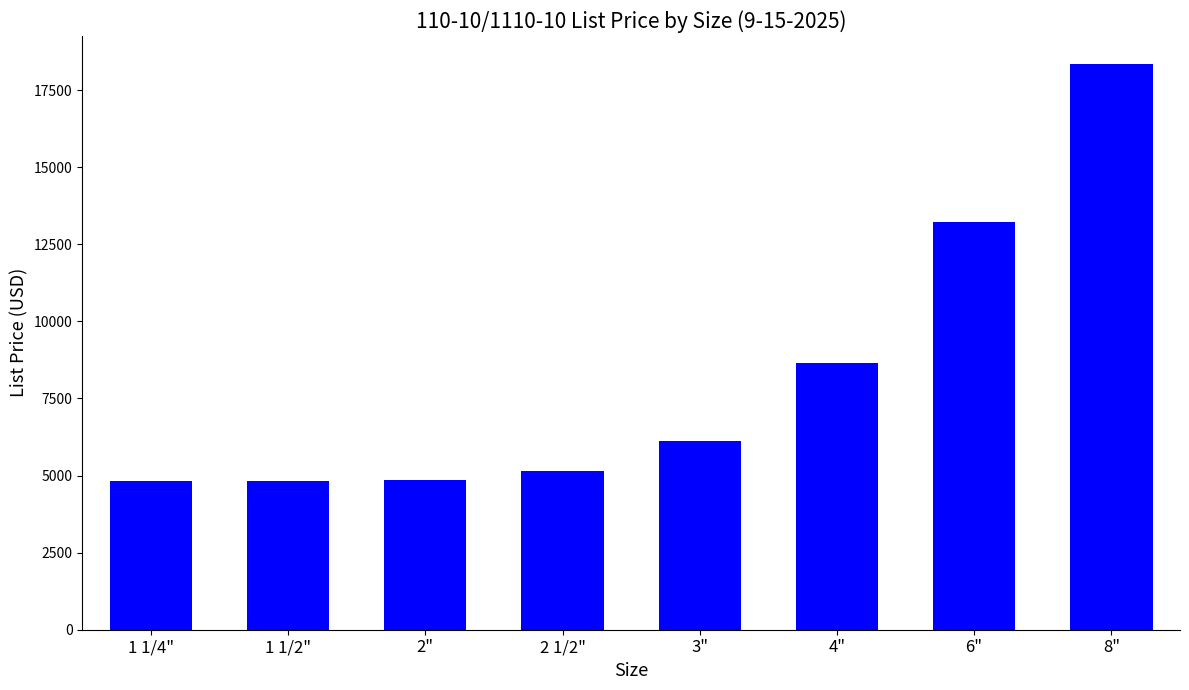

Between 8" and 4", which is larger?

8"